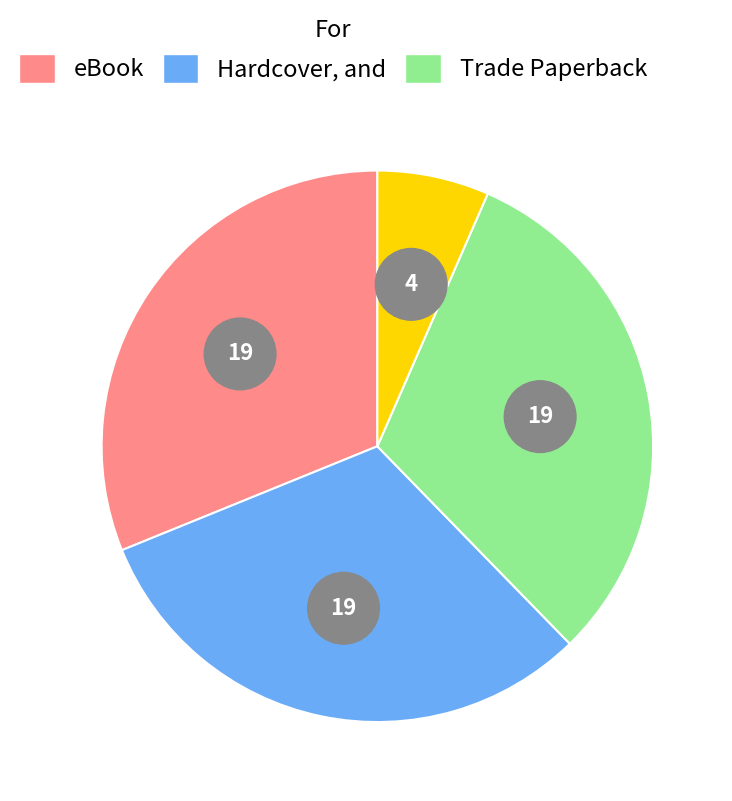

What is the ratio of the value at eBook to the value at Hardcover?

1.0